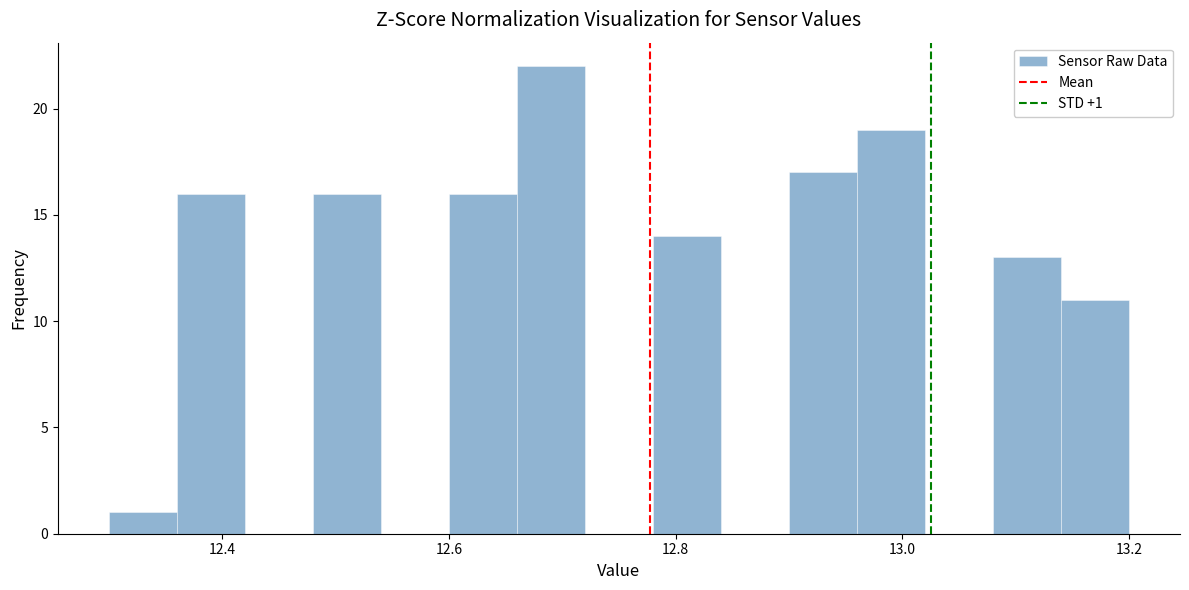

Read against the x-axis, roughly where is the centre of the tallest bar?

12.70